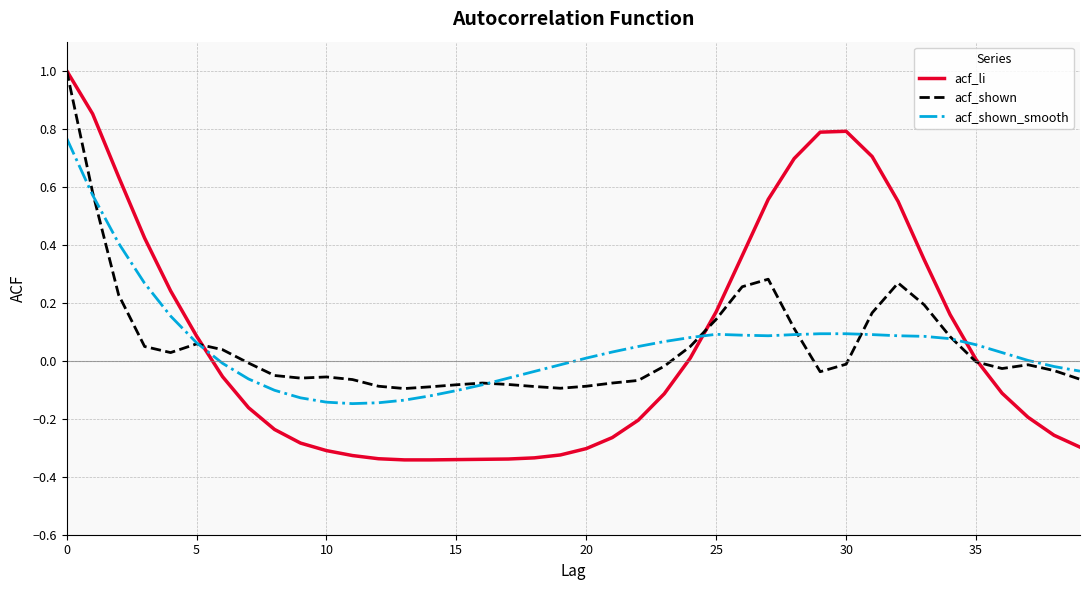

Which series has the largest range (max minus min)?

acf_li